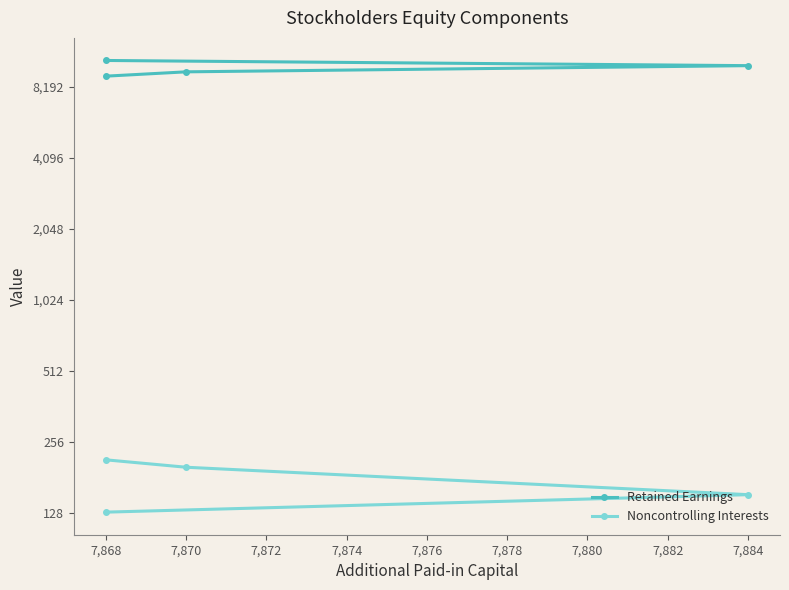

What is the lowest value of the Noncontrolling Interests series?

129